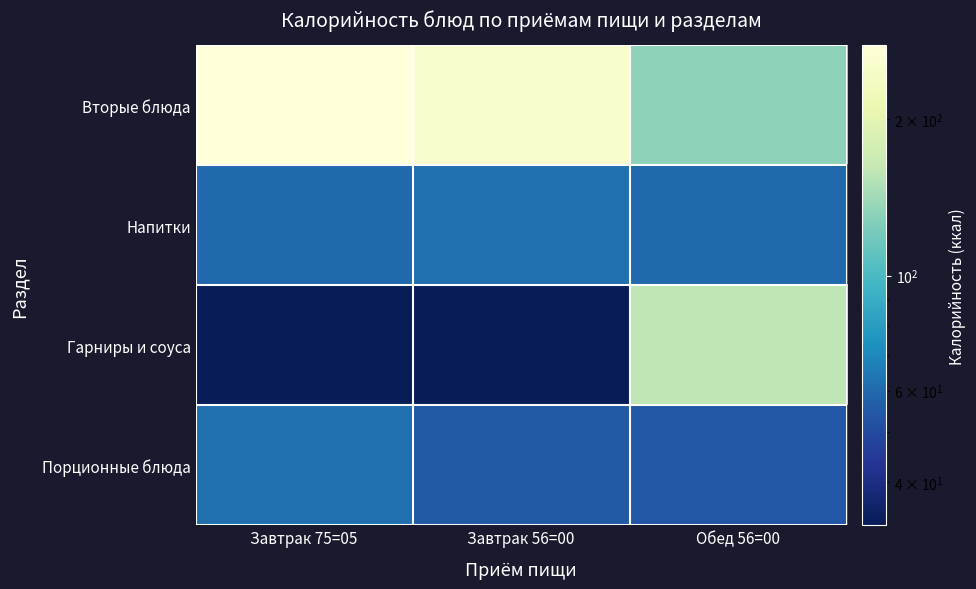

Which has a higher value, Завтрак 56=00 or Обед 56=00?

Завтрак 56=00